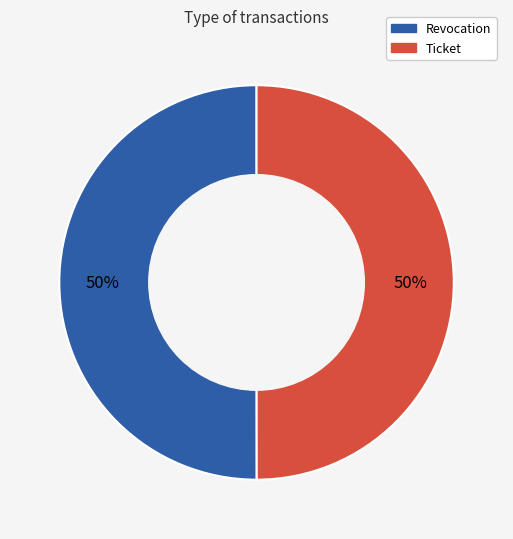

Approximately how many times larger is the value at Revocation compared to Ticket?

1.0